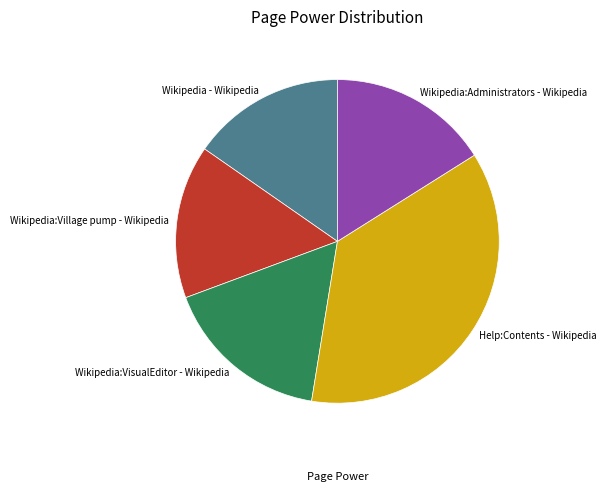

Does any single category account for the majority?

No